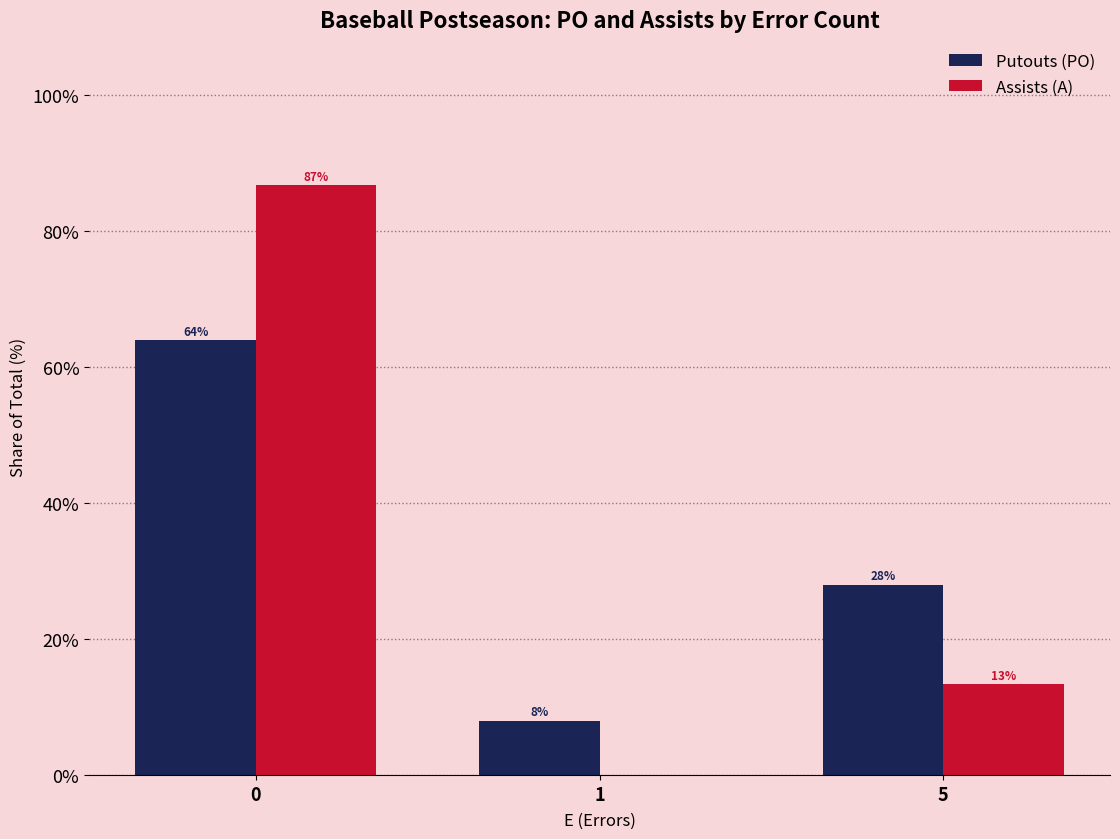

Is the value of Assists (A) at 0 greater than the value of Putouts (PO) at 1?

Yes